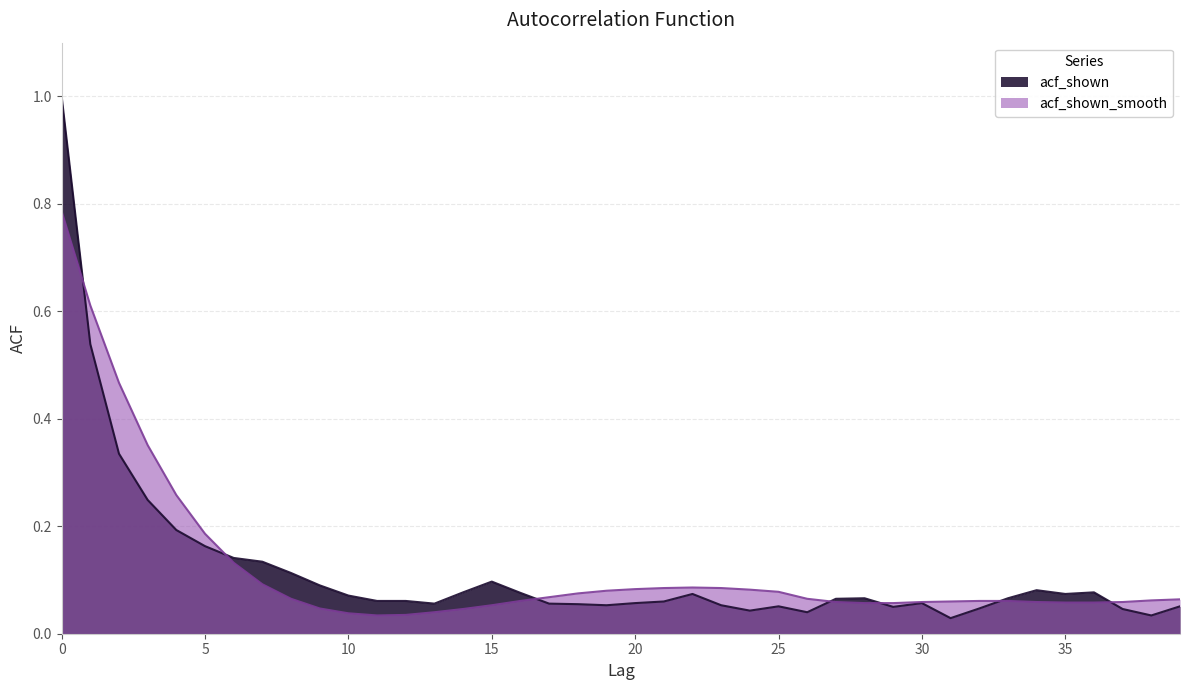

Rank the series by their maximum value, from lowest to highest.

acf_shown_smooth, acf_shown